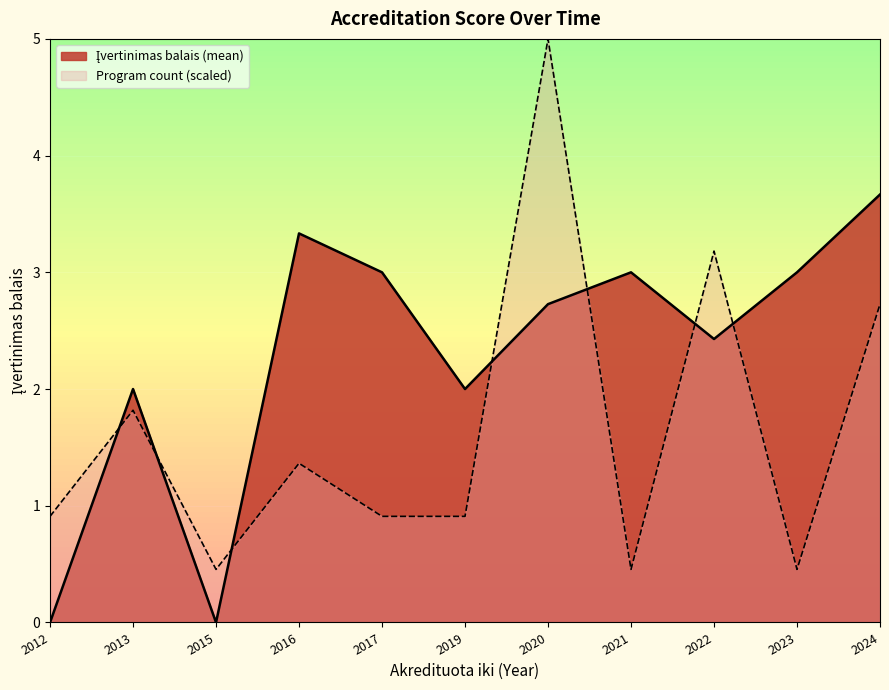

True or false: the data has more than 2 interior local peaks.

True